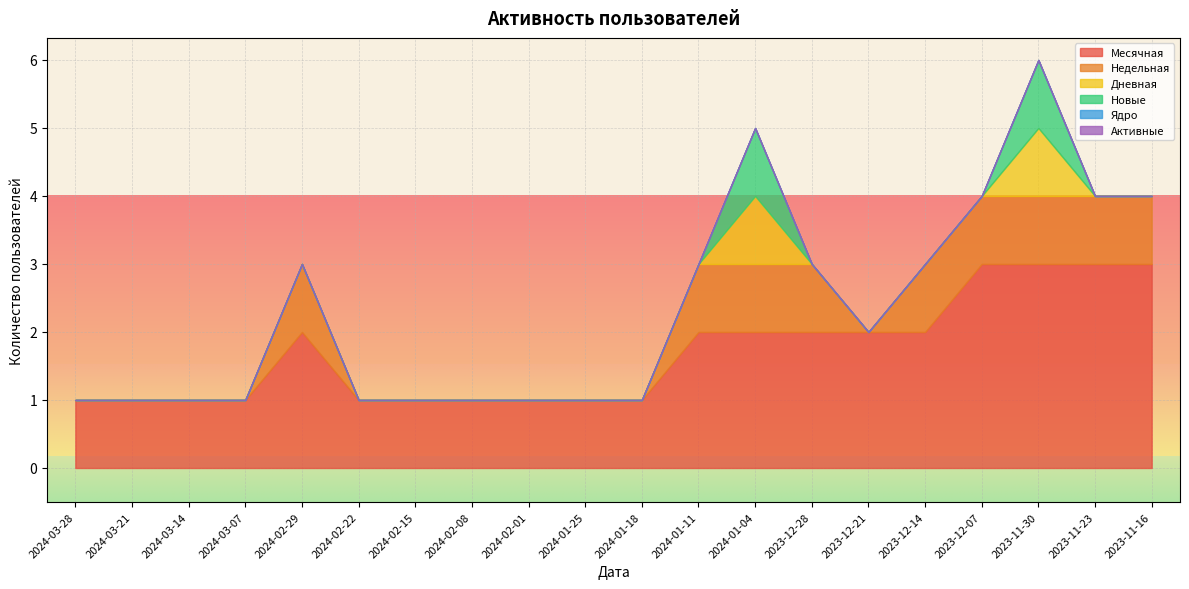

Which series has the widest spread of values?

Месячная